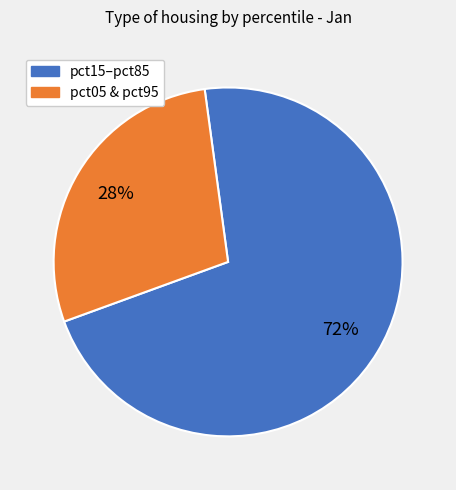

To the nearest percent, what is the average slice percentage?

50%